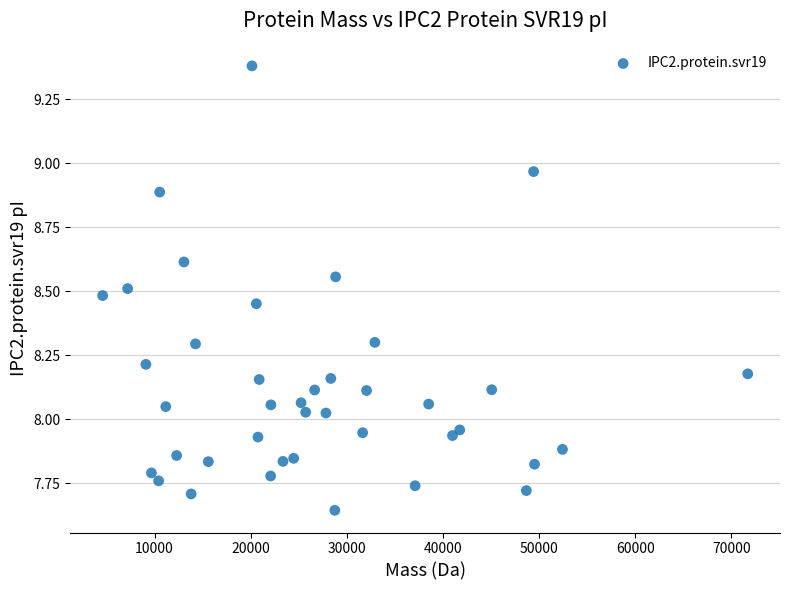

What is the range of X values (max minus min)?

67119.1